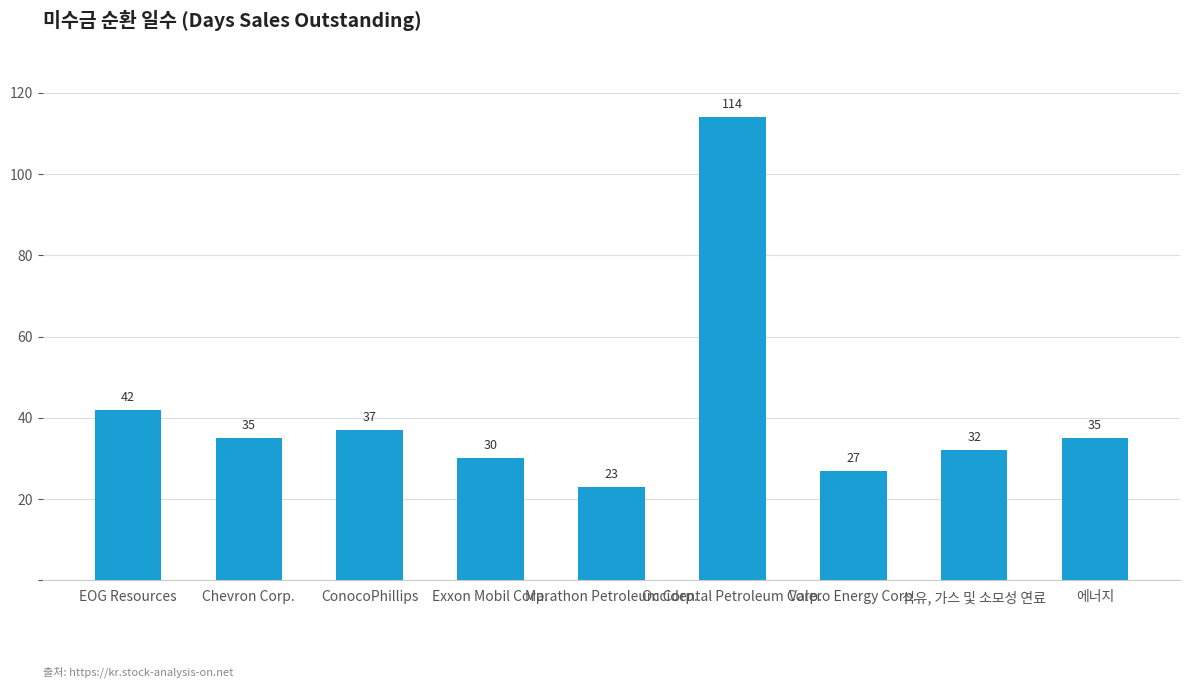

What is the average value?

42